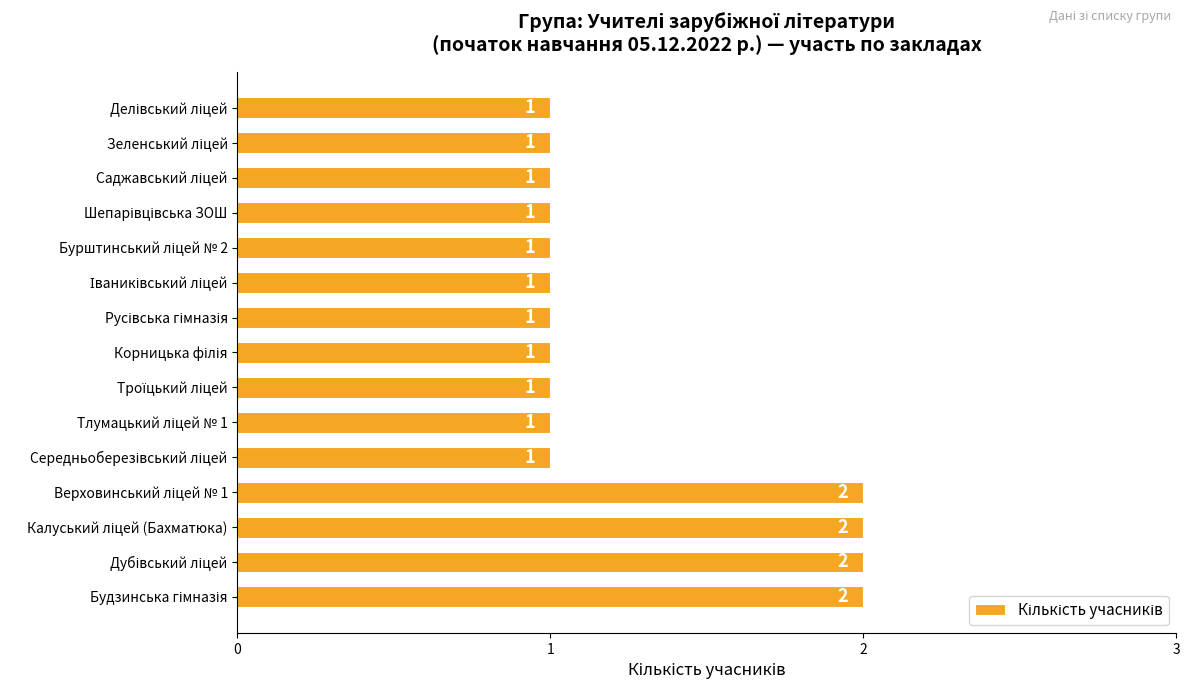

What is the sum of all values?

19